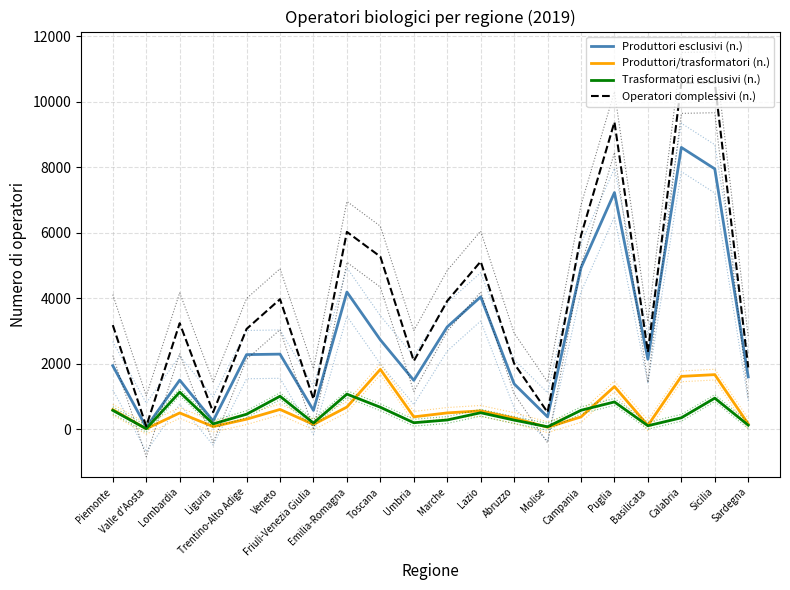

Which series has the largest total across all categories?

Operatori complessivi (n.)